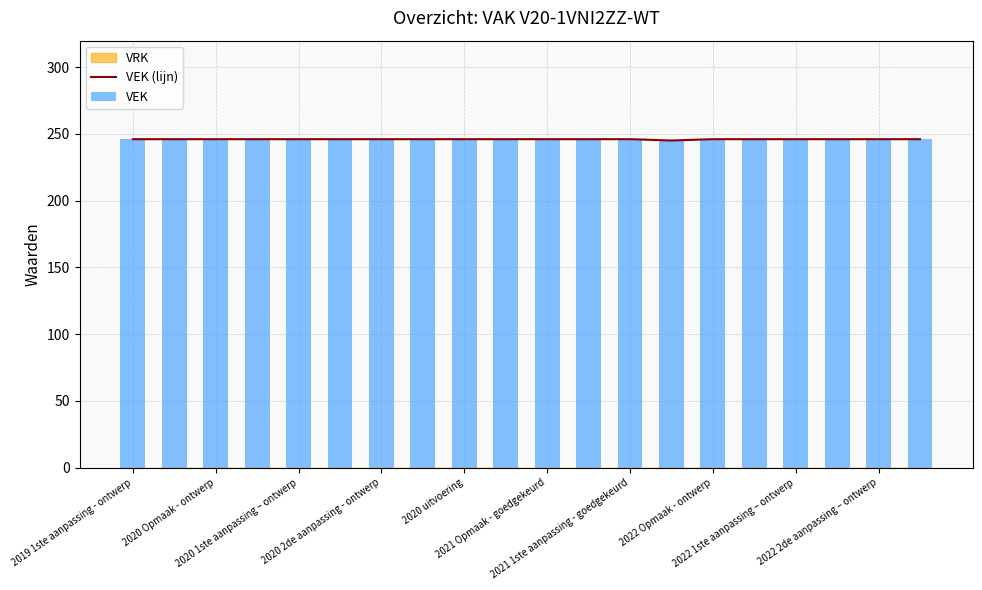

At 2021 Opmaak - goedgekeurd, list the series in order from largest to smallest.

VEK (lijn), VEK